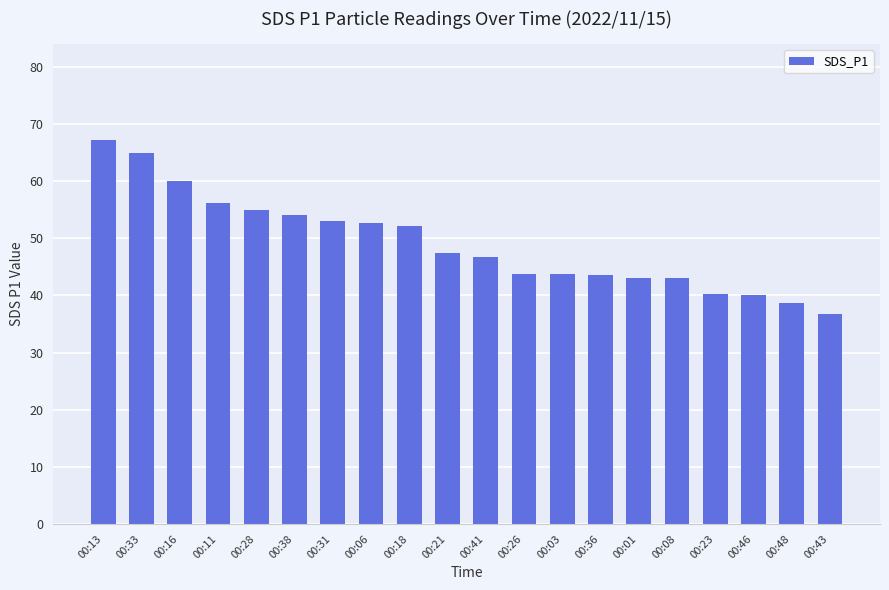

The chart shows a value of 11.7 at 00:23. True or false?

False